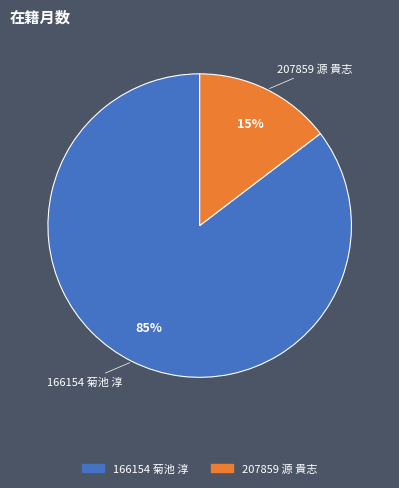

Approximately how many times larger is the value at 207859 源 貴志 compared to 166154 菊池 淳?

0.2